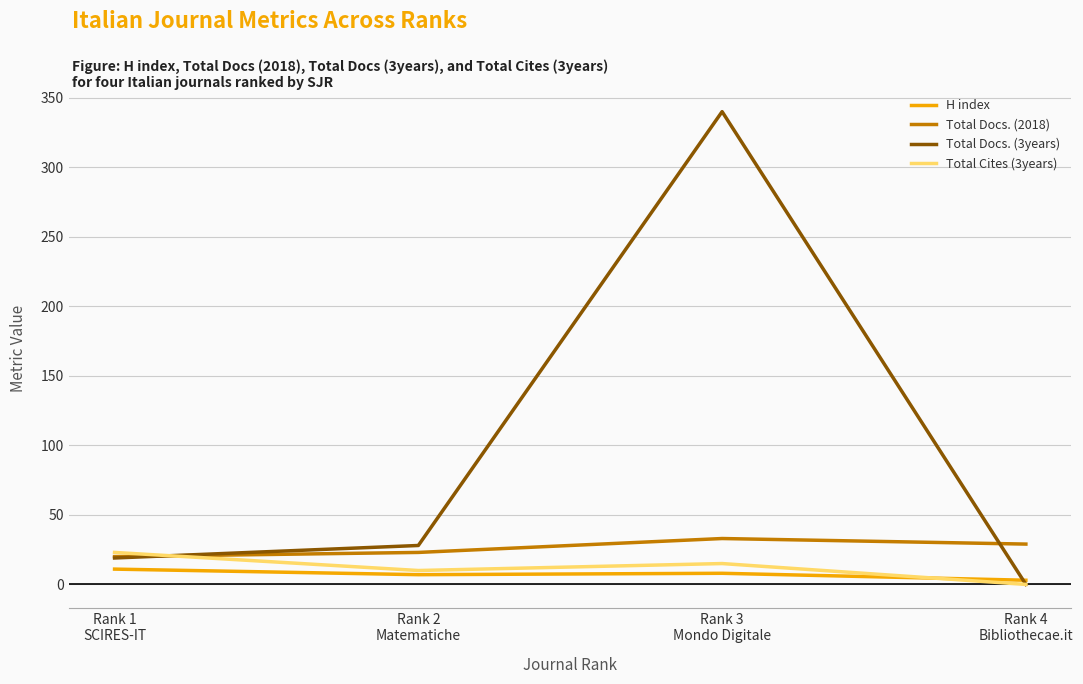

List the labels in order of Total Cites (3years) value, smallest first.

Rank 4
Bibliothecae.it, Rank 2
Matematiche, Rank 3
Mondo Digitale, Rank 1
SCIRES-IT